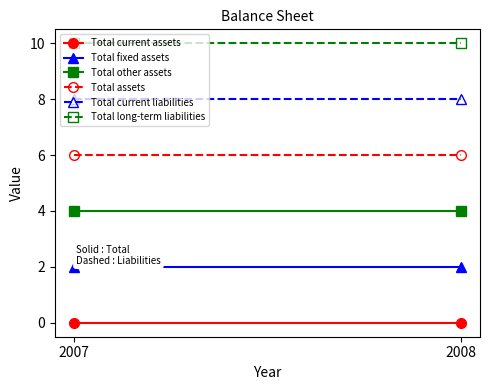

The value of Total assets at 2007 is 2. True or false?

False